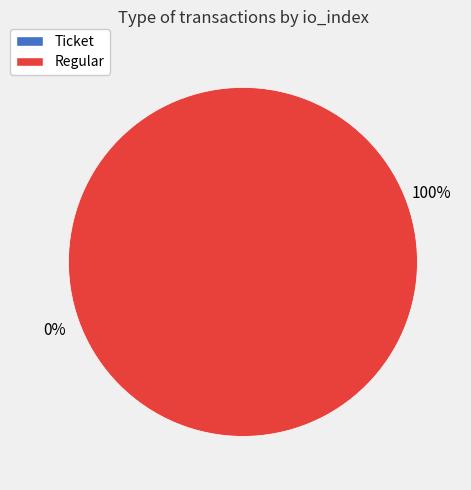

Which category has the biggest portion of the pie?

Regular (io_index=40)